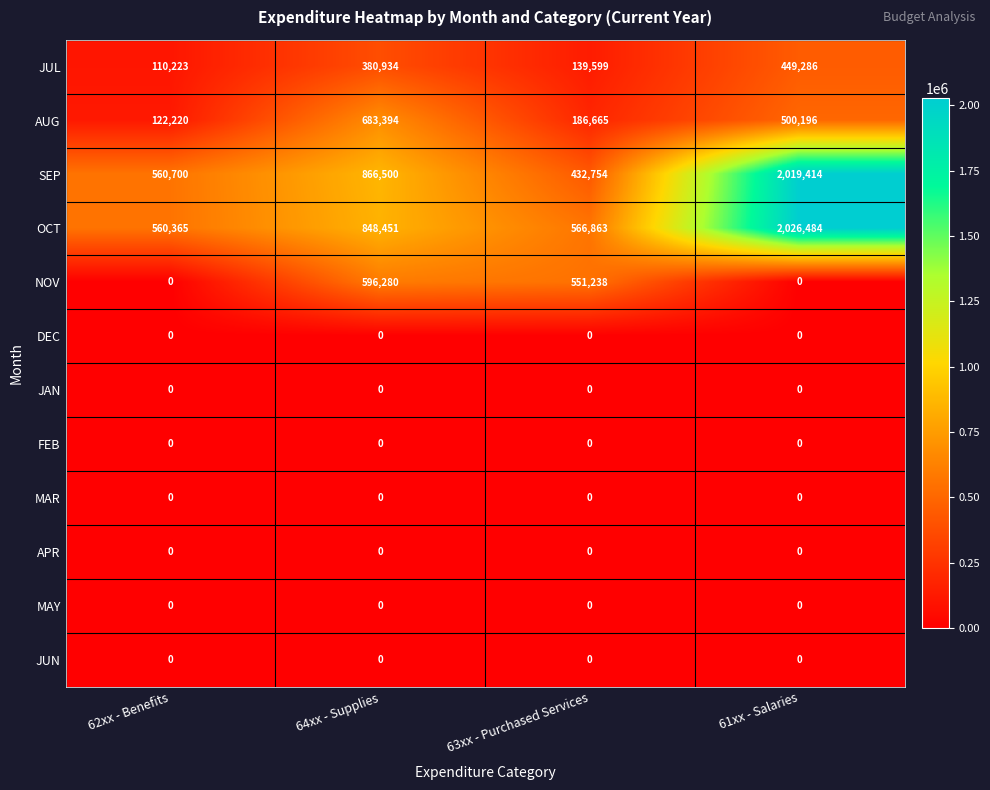

What is the total value across all series at 63xx - Purchased Services?

1877119